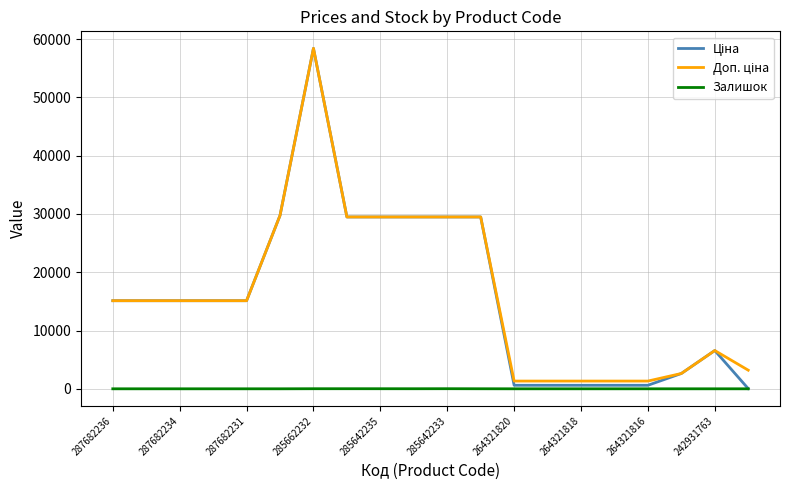

What is the maximum value shown in the chart?

58426.5